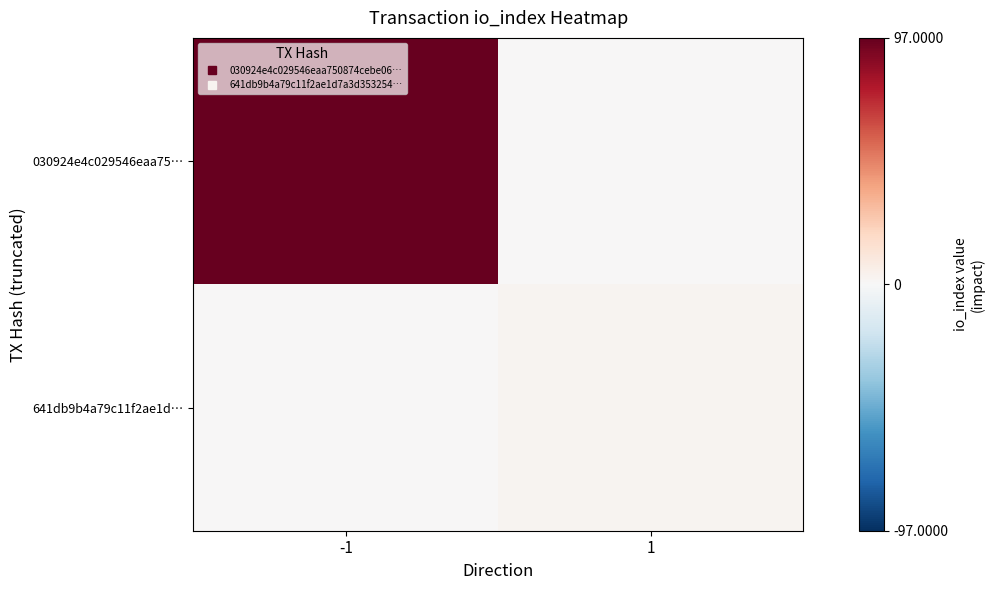

What is the total value across all series at 1?

3